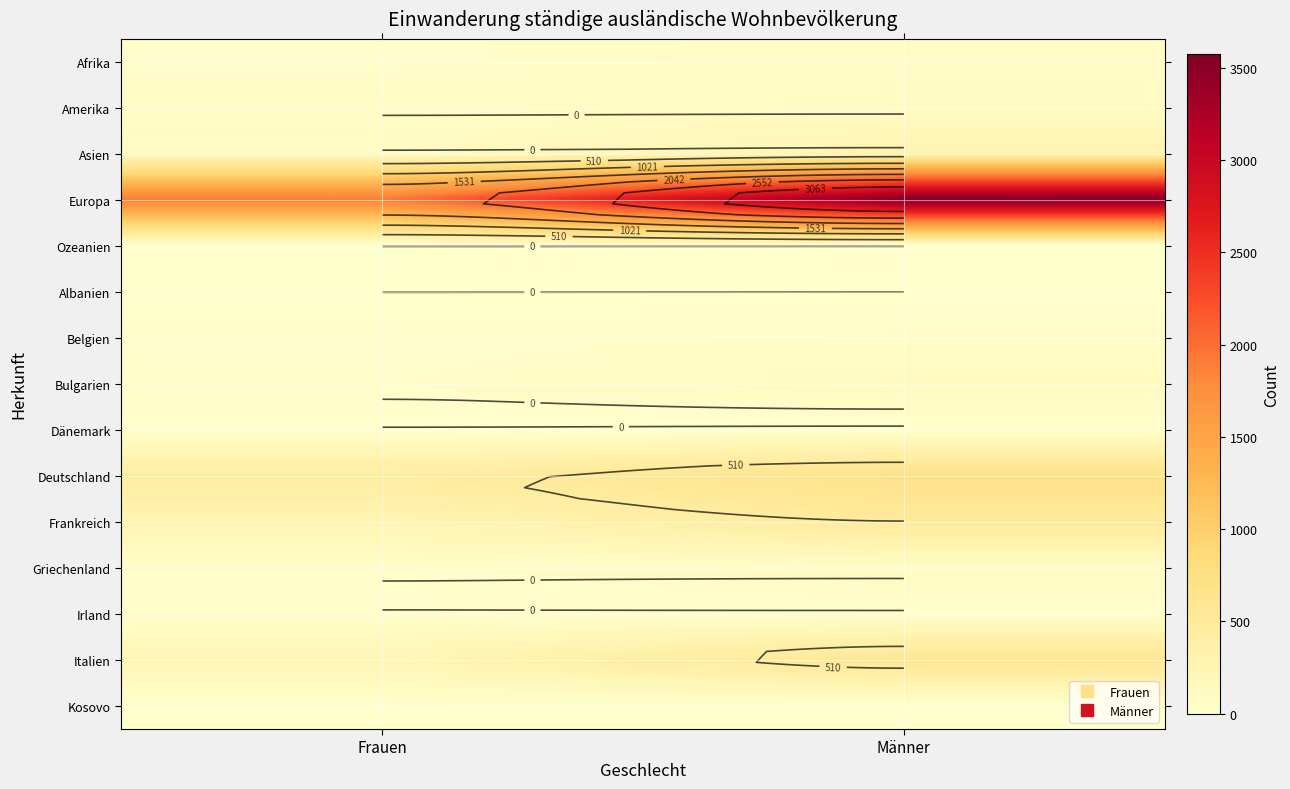

Which series has the largest total across all categories?

Europa